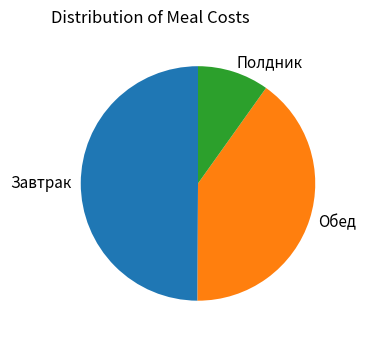

What is the ratio of the value at Полдник to the value at Завтрак?

0.2